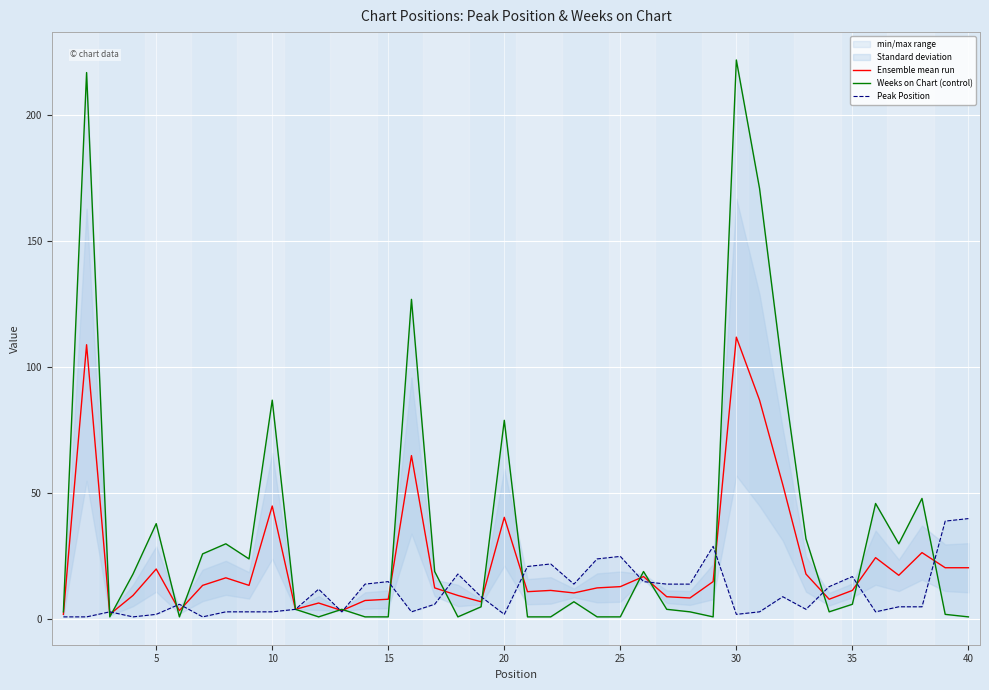

Is it true that Ensemble mean run equals 17.7 at 30?

False